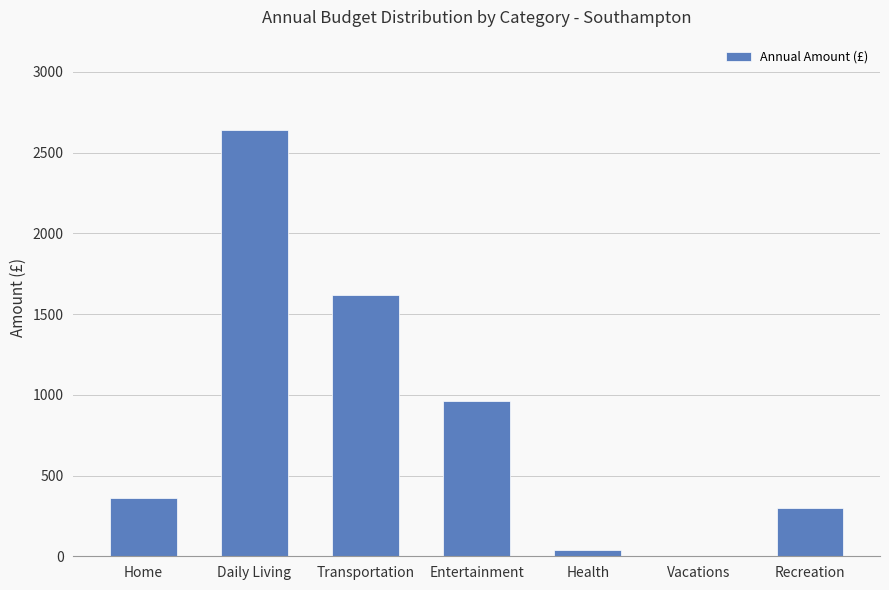

Are the bars horizontal?

No